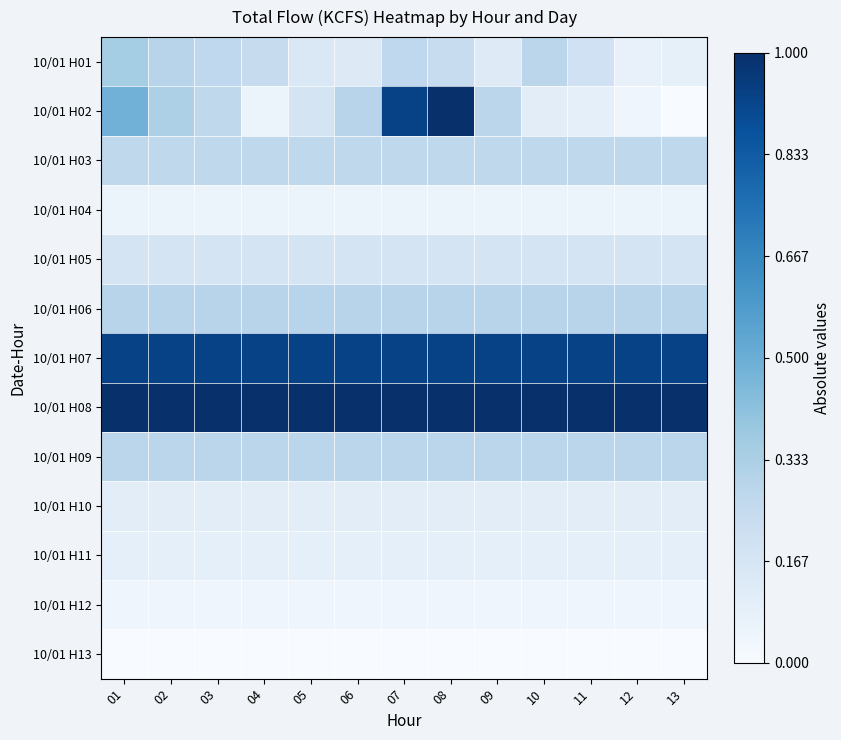

Which series has the largest total across all categories?

10/01 H08